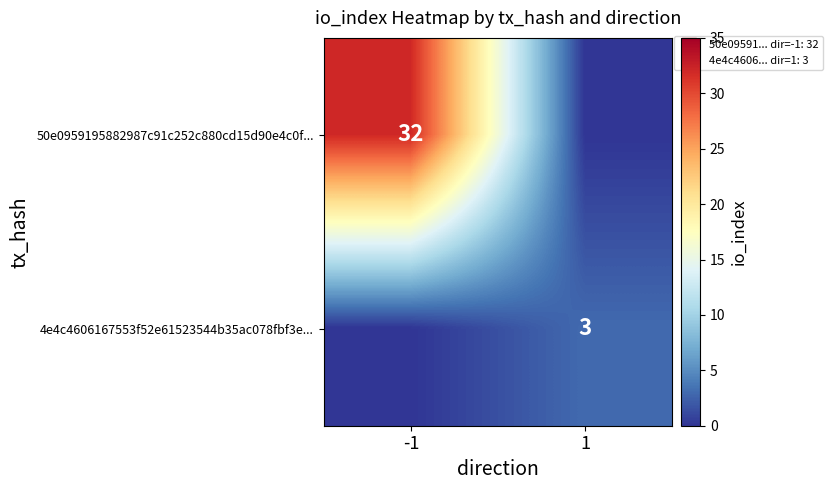

At how many categories does at least one series exceed 1?

2